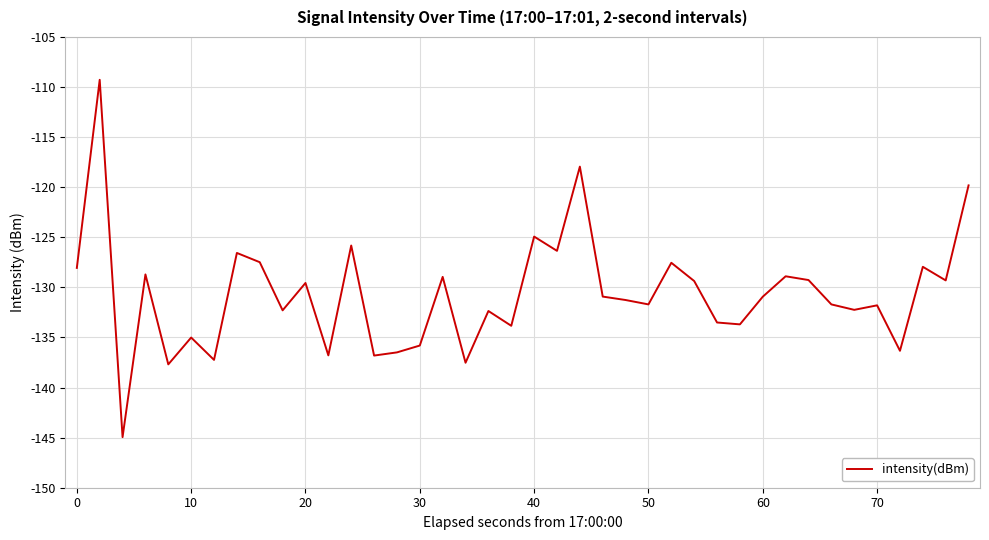

What is the maximum value shown in the chart?

-109.3